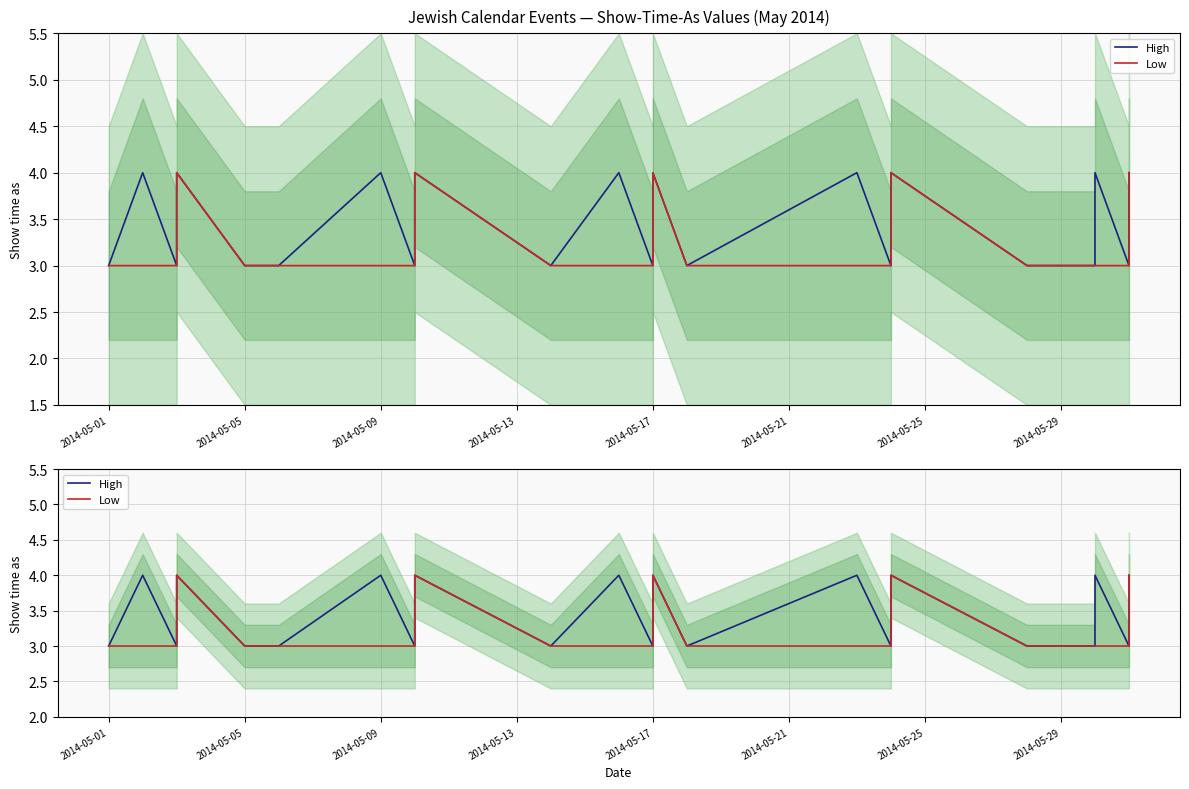

In High, how many points are higher than both neighbors (excluding endpoints)?

9